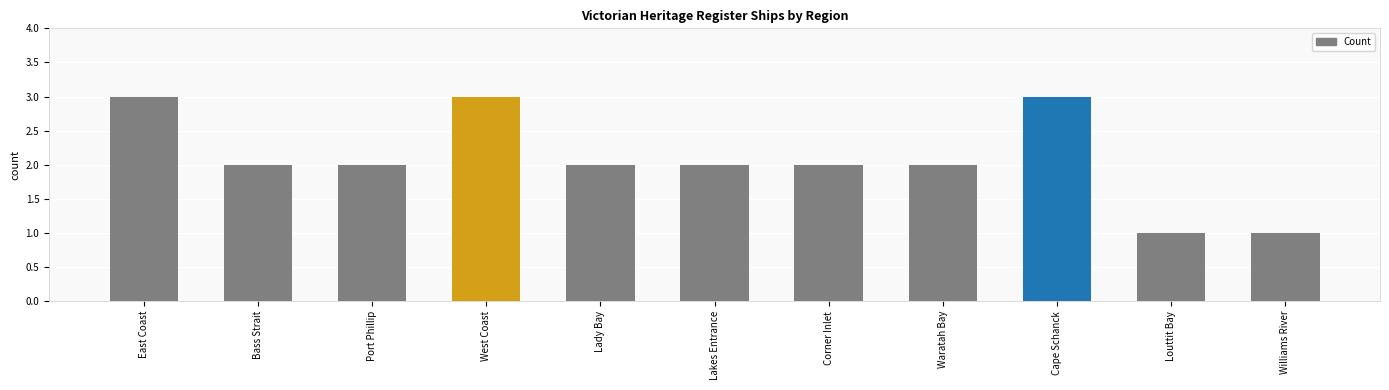

What is the difference between the maximum and second lowest values?

2